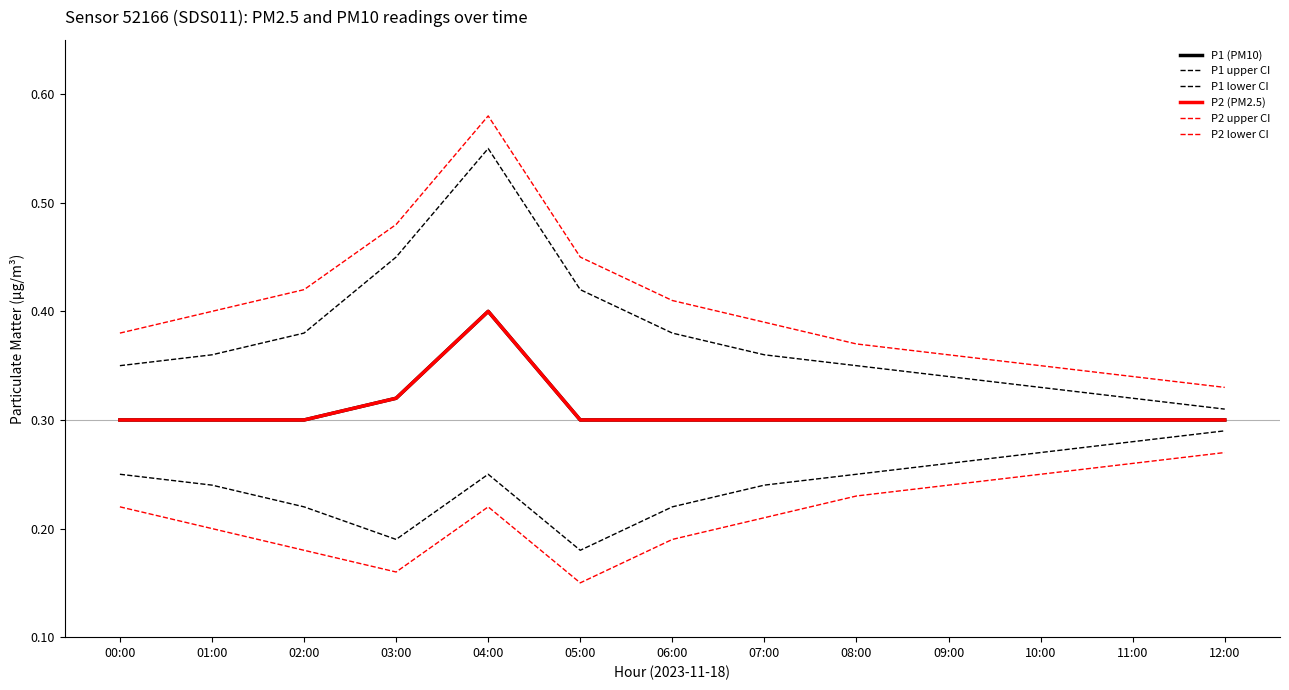

True or false: P2 lower CI and P2 upper CI intersect in this chart.

False